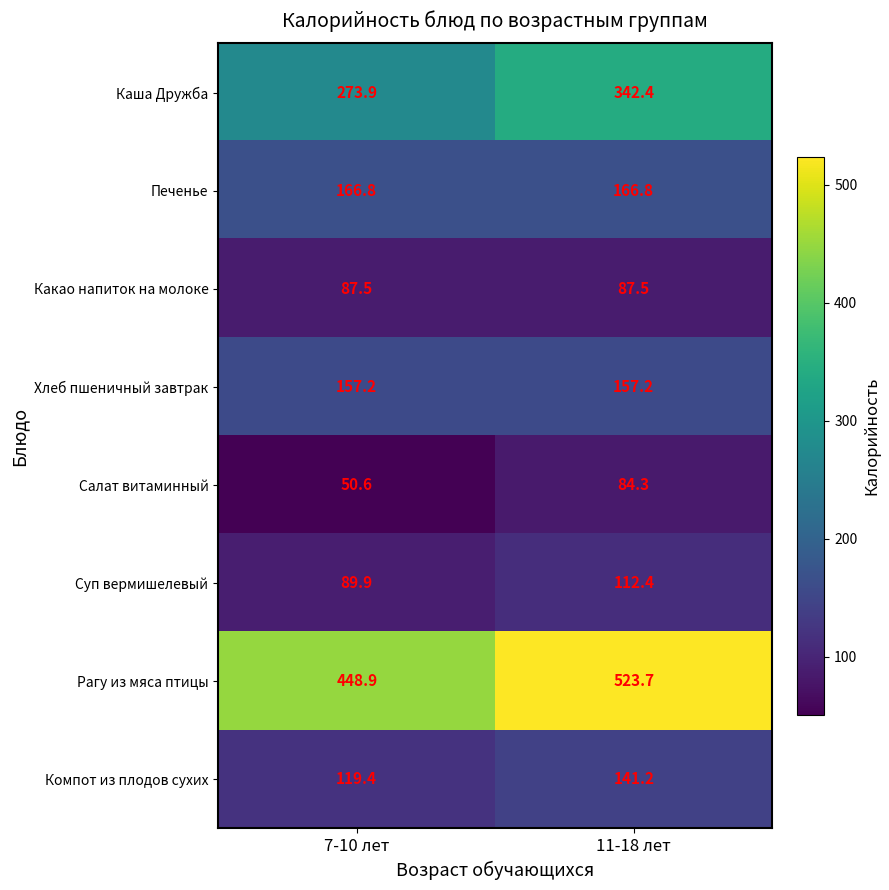

The value of Каша Дружба at 11-18 лет is 451.7. True or false?

False